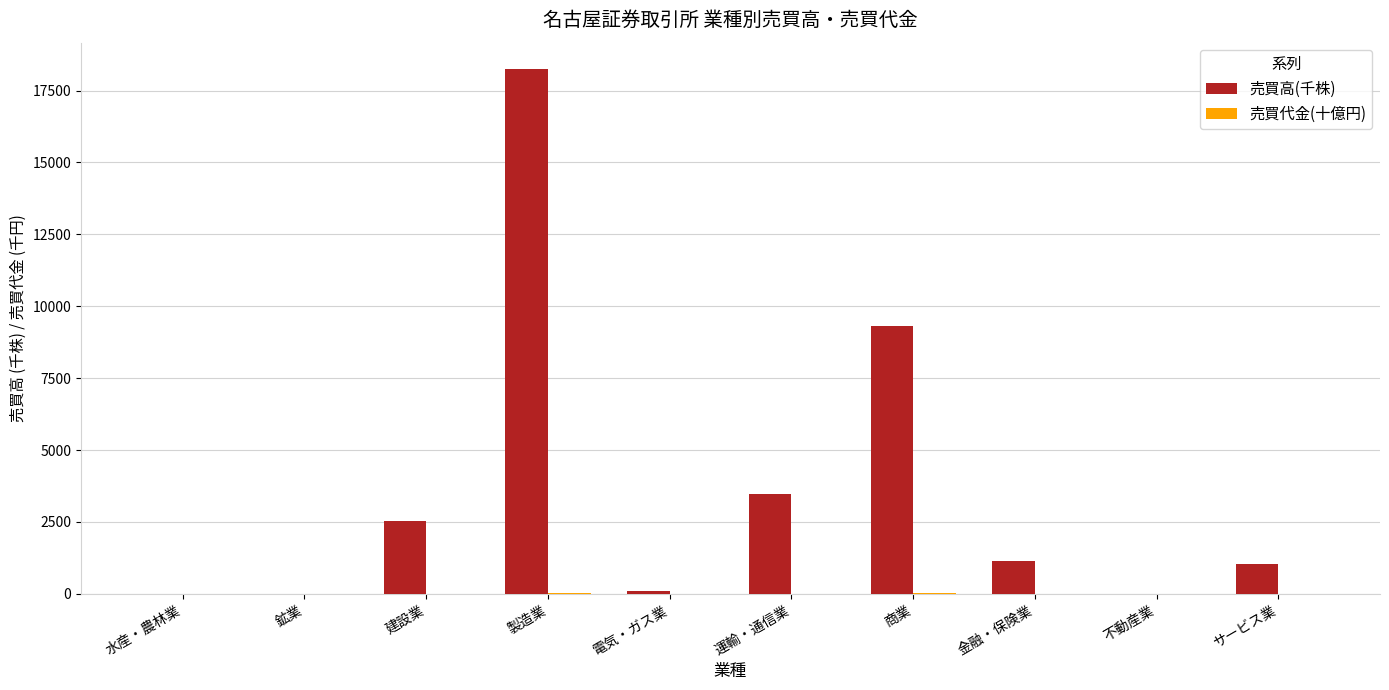

Which category has the highest value in the 売買高(千株) series?

製造業